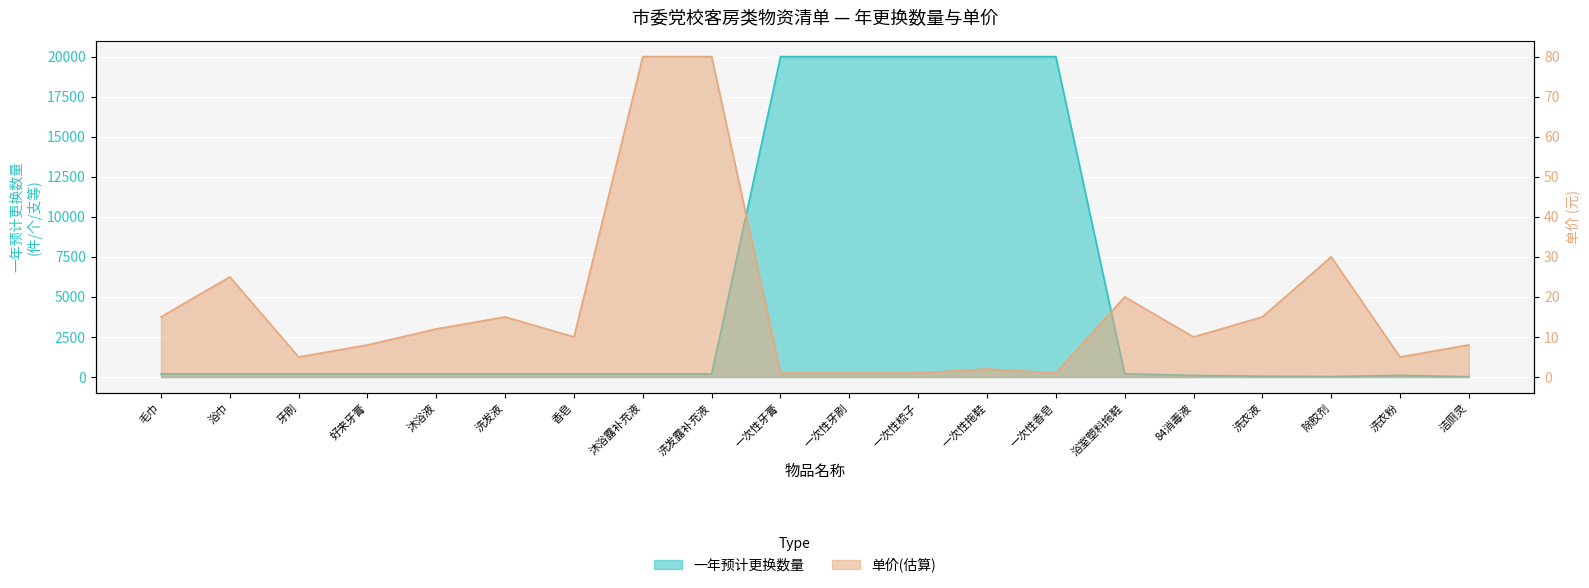

How many interior local peaks does the 一年预计更换数量 series have?

1